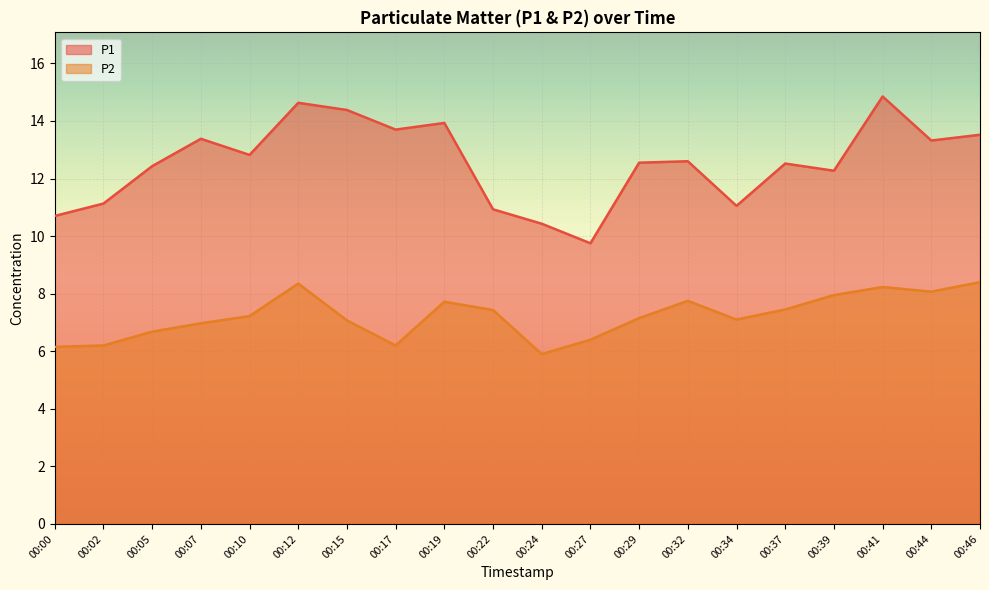

How many lines are shown in the chart?

2